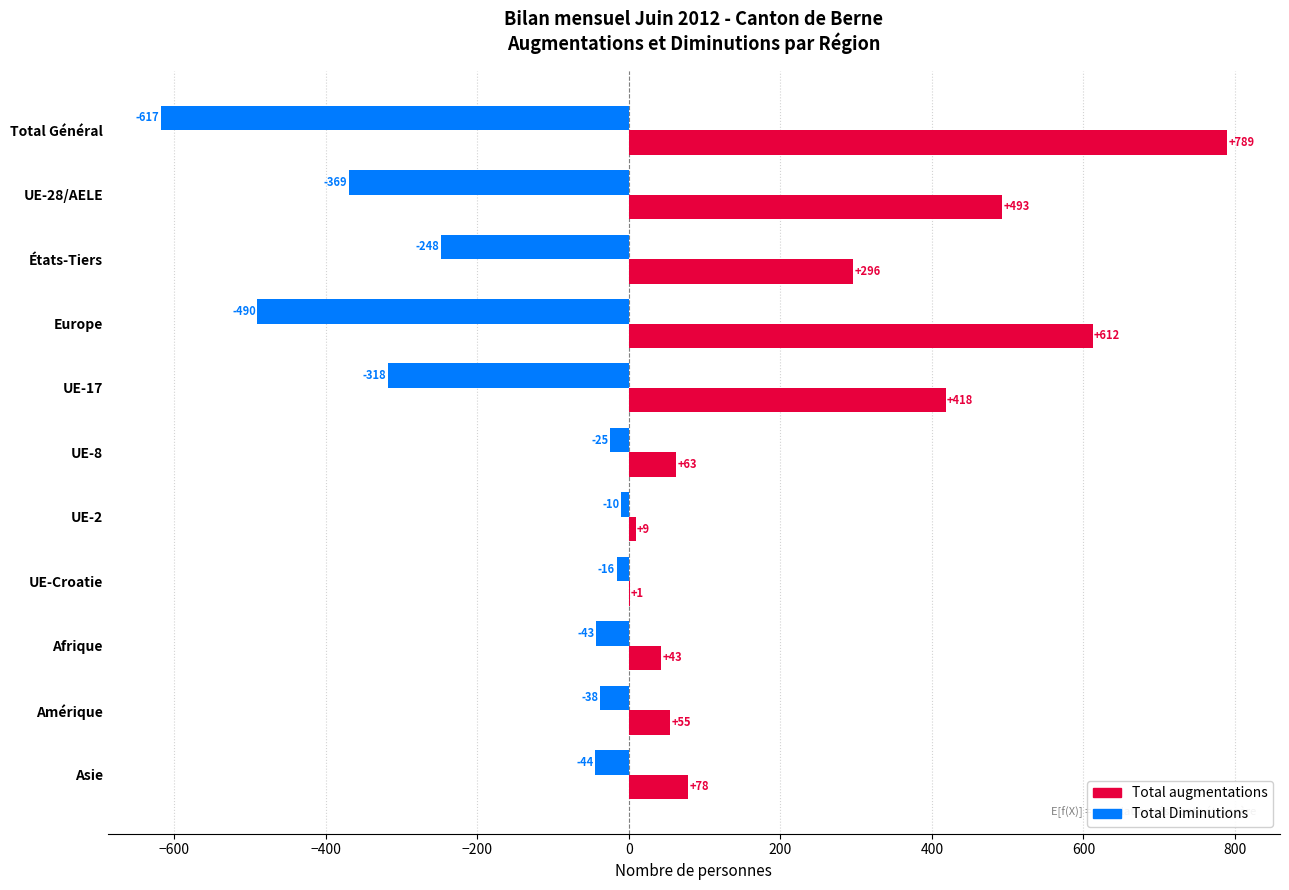

Which series has the largest total across all categories?

Total augmentations